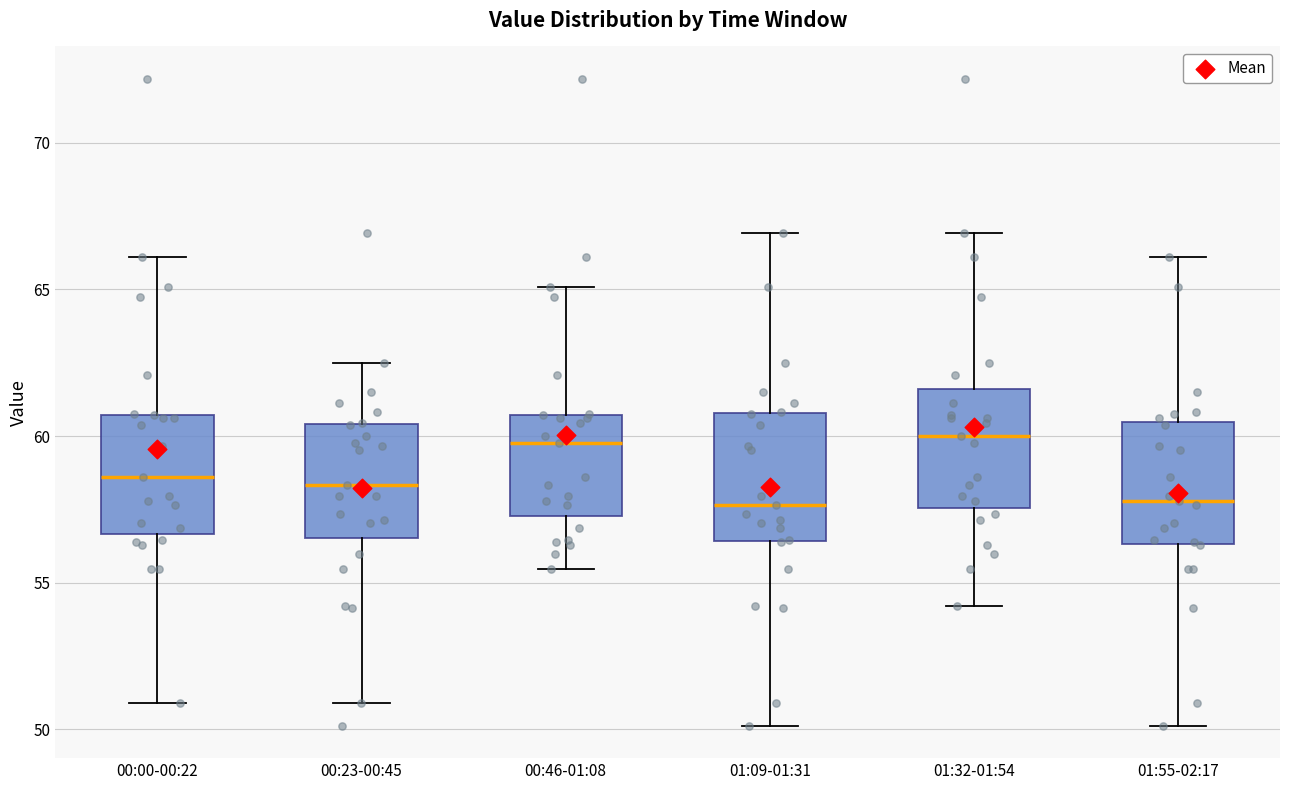

Reading left to right, transcribe this box plot: for each box, give where its median line is, the range the box spans, and where its two whiskers end, as read against the y-axis. The values are not printed on the chart, so give them approximately, as read against the axis.

00:00-00:22: median 58.5, box 56.5 to 60.5, whiskers 51.0 to 66.0
00:23-00:45: median 58.5, box 56.5 to 60.5, whiskers 51.0 to 62.5
00:46-01:08: median 60.0, box 57.5 to 60.5, whiskers 55.5 to 65.0
01:09-01:31: median 57.5, box 56.5 to 61.0, whiskers 50.0 to 67.0
01:32-01:54: median 60.0, box 57.5 to 61.5, whiskers 54.0 to 67.0
01:55-02:17: median 58.0, box 56.5 to 60.5, whiskers 50.0 to 66.0